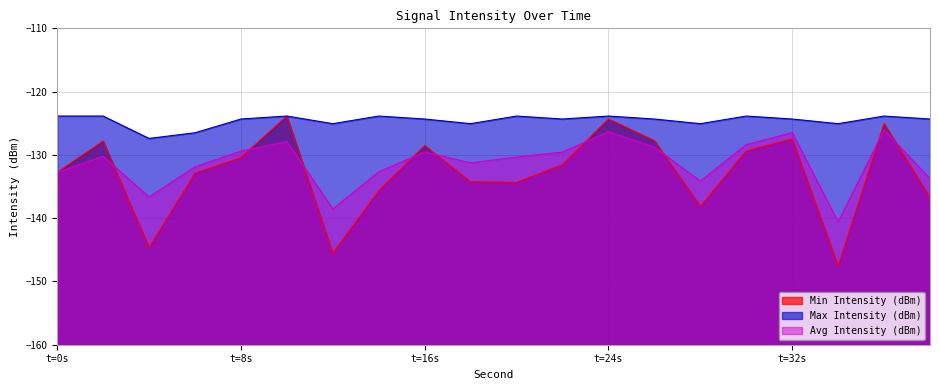

At which label does Avg Intensity (dBm) first exceed -130?

t=8s